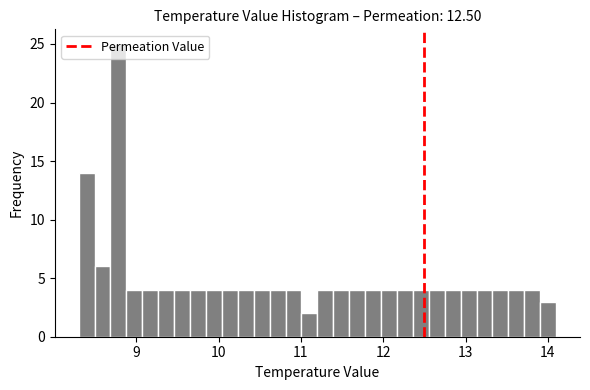

Read against the x-axis, roughly where is the centre of the tallest bar?

8.8